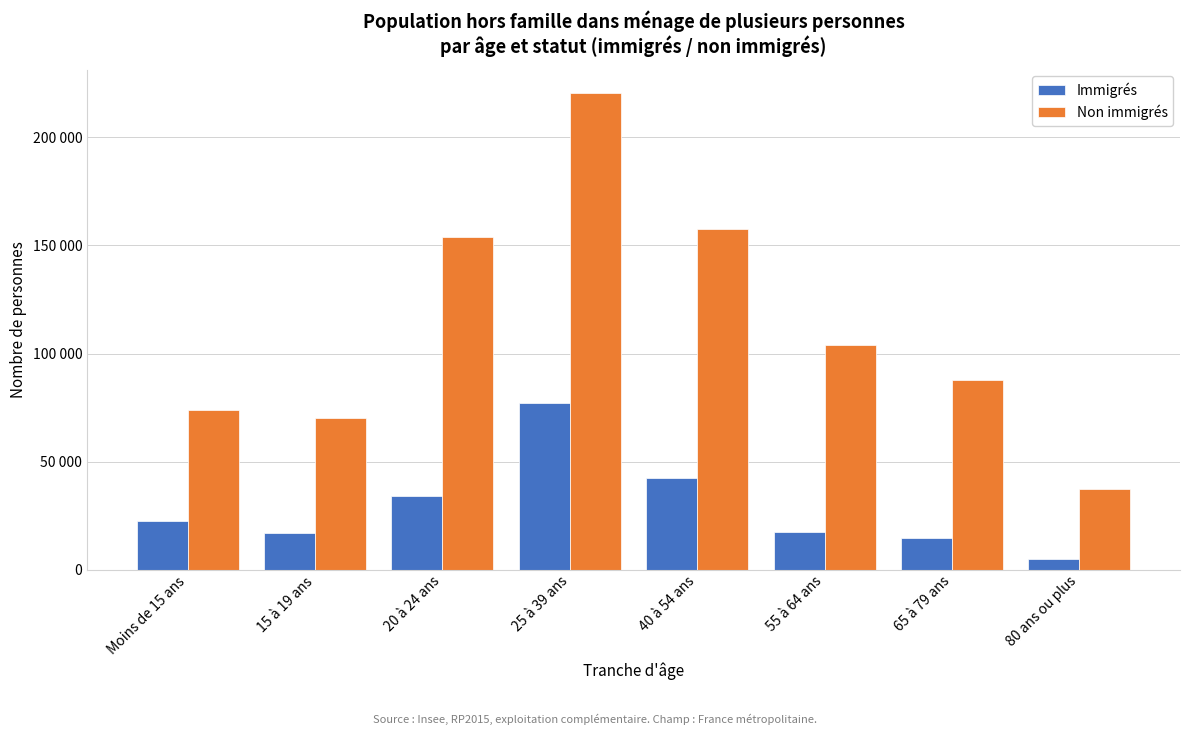

Are the bars horizontal?

No